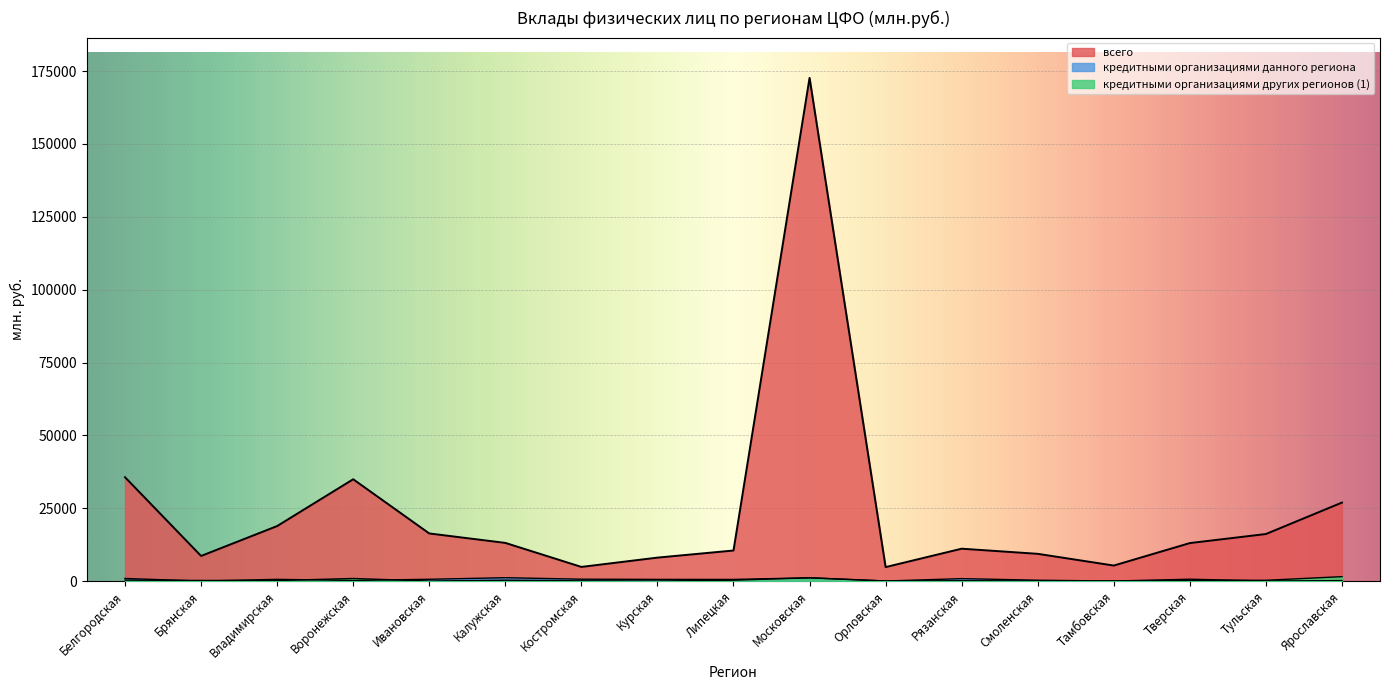

Reading left to right, list all the values displayed in this chart.

всего: Белгородская=35641	Брянская=8618	Владимирская=18880	Воронежская=34944	Ивановская=16346	Калужская=13102	Костромская=4860	Курская=8052	Липецкая=10492	Московская=172691	Орловская=4798	Рязанская=11112	Смоленская=9350	Тамбовская=5327	Тверская=13041	Тульская=16145	Ярославская=26941
кредитными организациями данного региона: Белгородская=893	Брянская=0	Владимирская=594	Воронежская=210	Ивановская=617	Калужская=1158	Костромская=646	Курская=575	Липецкая=564	Московская=1123	Орловская=16	Рязанская=841	Смоленская=291	Тамбовская=15	Тверская=639	Тульская=37	Ярославская=156
кредитными организациями других регионов (1): Белгородская=327	Брянская=213	Владимирская=180	Воронежская=893	Ивановская=14	Калужская=293	Костромская=90	Курская=28	Липецкая=297	Московская=1128	Орловская=43	Рязанская=117	Смоленская=45	Тамбовская=73	Тверская=221	Тульская=269	Ярославская=1521